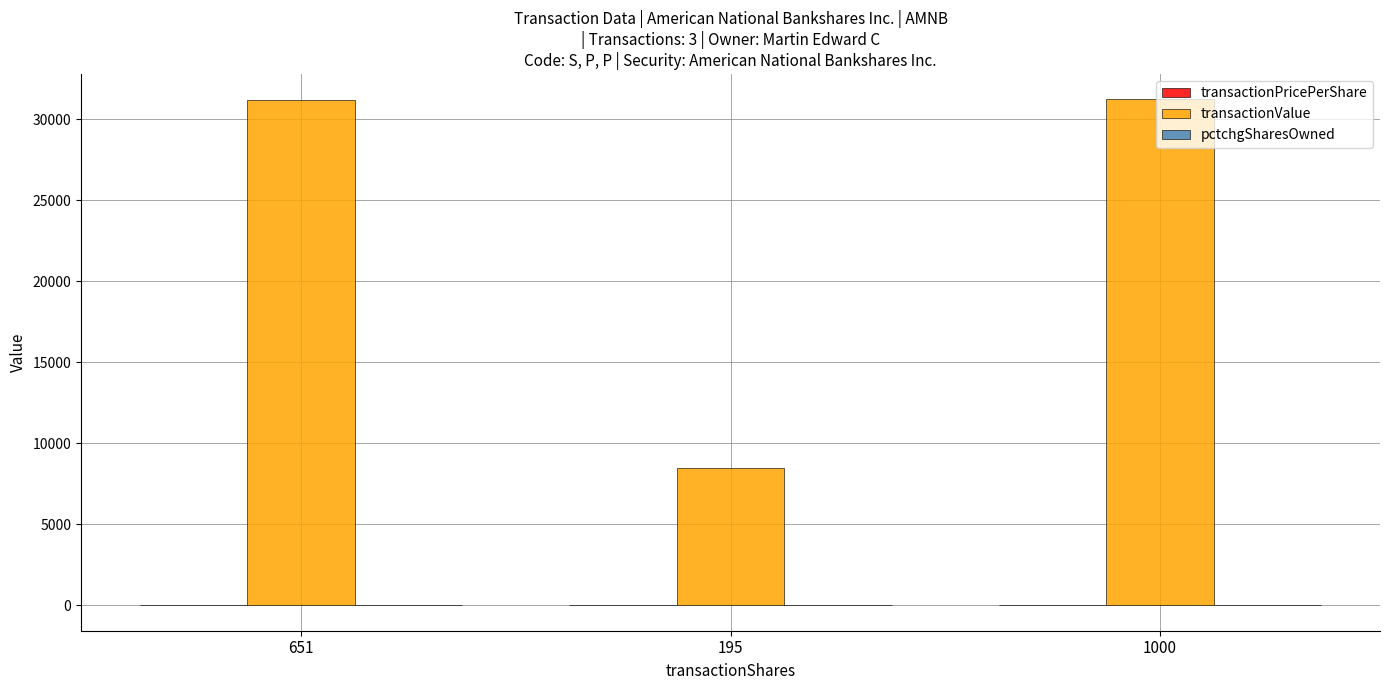

Which series has the largest total across all categories?

transactionValue